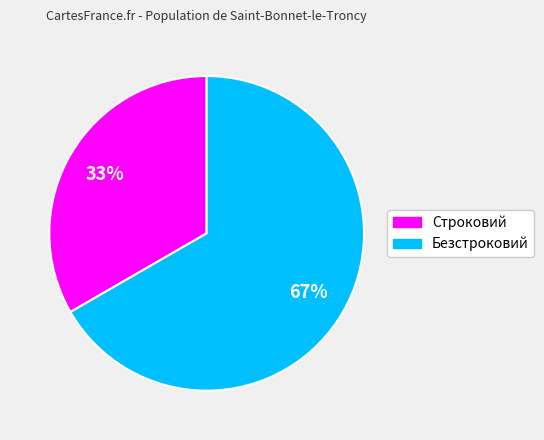

Which has a higher value, Безстроковий or Строковий?

Безстроковий